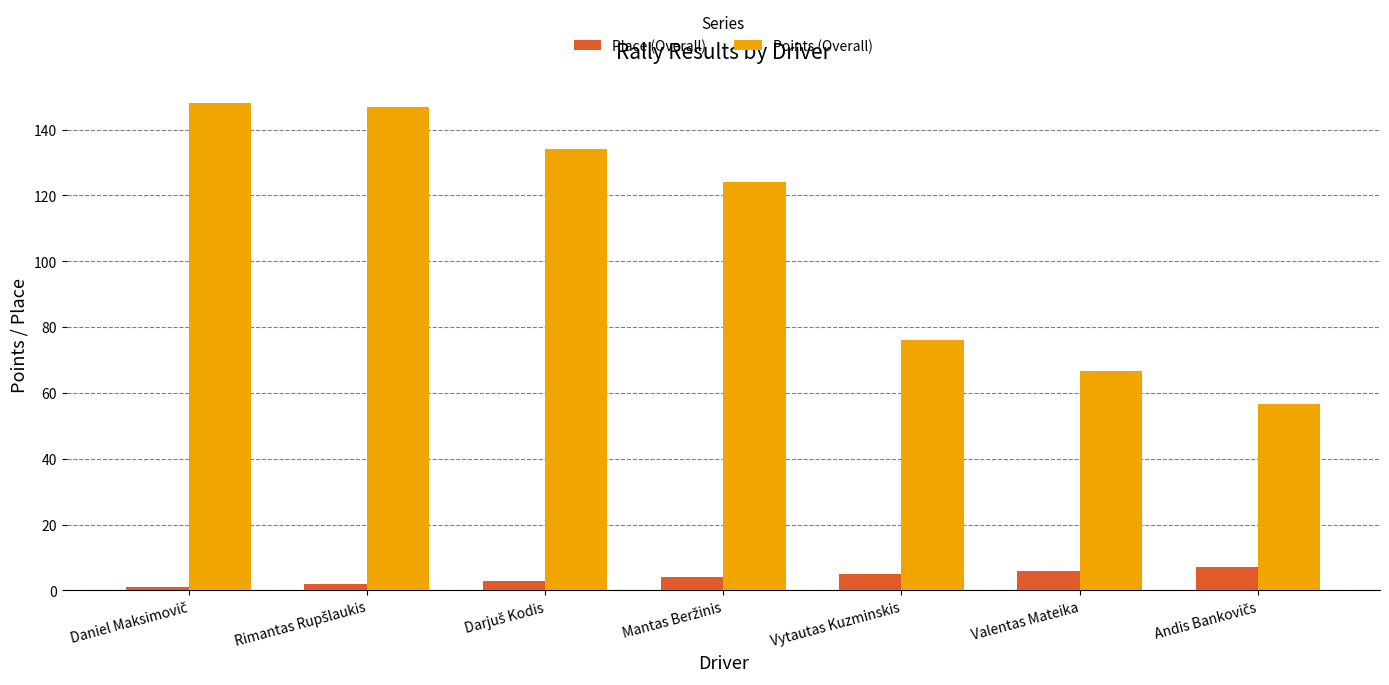

What is the approximate value of Points (Overall) at Vytautas Kuzminskis?

76.0